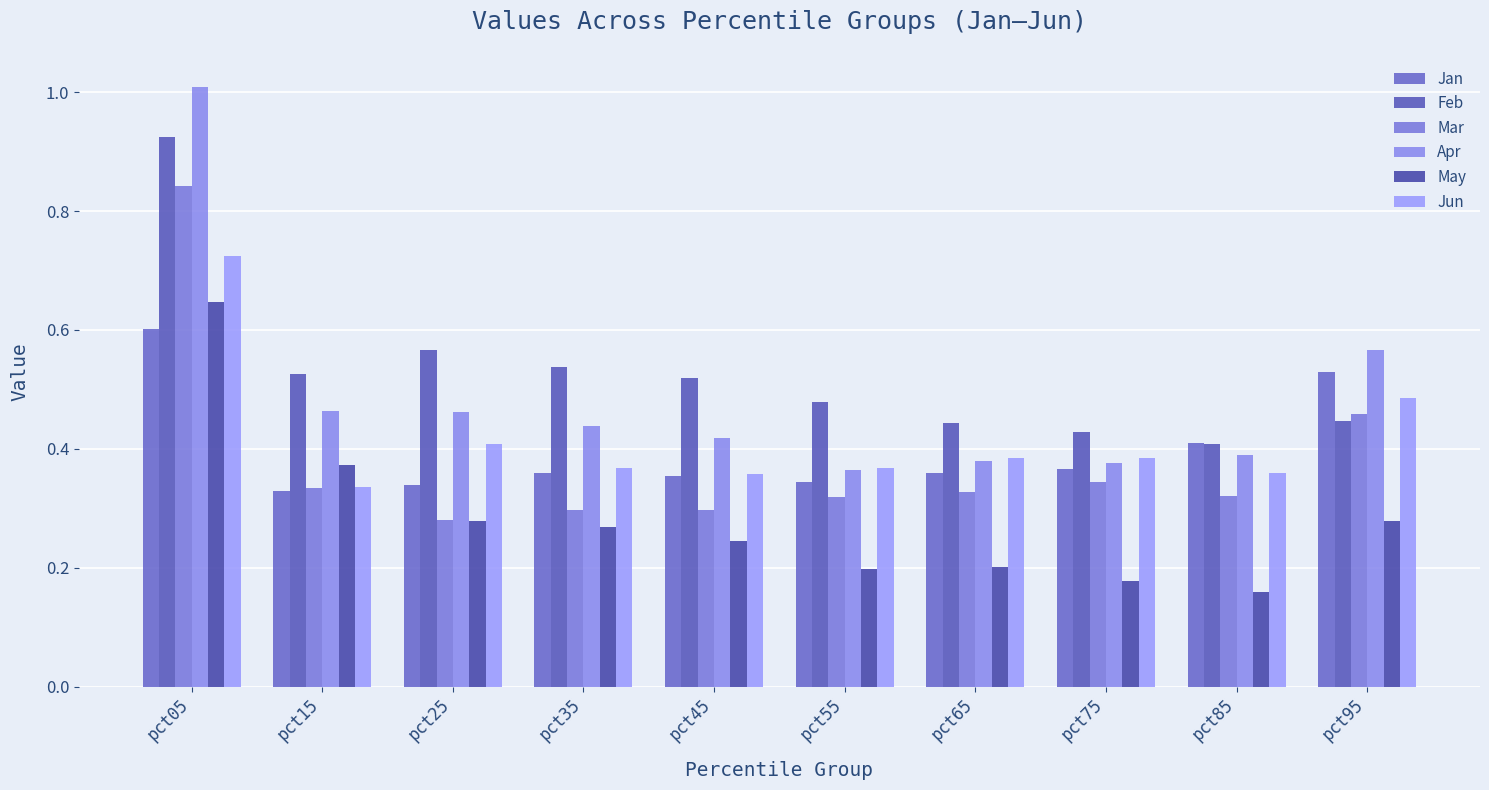

Reading right to left, transcribe all the data shown in this chart.

Jan: pct95=0.5	pct85=0.4	pct75=0.4	pct65=0.4	pct55=0.3	pct45=0.4	pct35=0.4	pct25=0.3	pct15=0.3	pct05=0.6
Feb: pct95=0.4	pct85=0.4	pct75=0.4	pct65=0.4	pct55=0.5	pct45=0.5	pct35=0.5	pct25=0.6	pct15=0.5	pct05=0.9
Mar: pct95=0.5	pct85=0.3	pct75=0.3	pct65=0.3	pct55=0.3	pct45=0.3	pct35=0.3	pct25=0.3	pct15=0.3	pct05=0.8
Apr: pct95=0.6	pct85=0.4	pct75=0.4	pct65=0.4	pct55=0.4	pct45=0.4	pct35=0.4	pct25=0.5	pct15=0.5	pct05=1.0
May: pct95=0.3	pct85=0.2	pct75=0.2	pct65=0.2	pct55=0.2	pct45=0.2	pct35=0.3	pct25=0.3	pct15=0.4	pct05=0.6
Jun: pct95=0.5	pct85=0.4	pct75=0.4	pct65=0.4	pct55=0.4	pct45=0.4	pct35=0.4	pct25=0.4	pct15=0.3	pct05=0.7